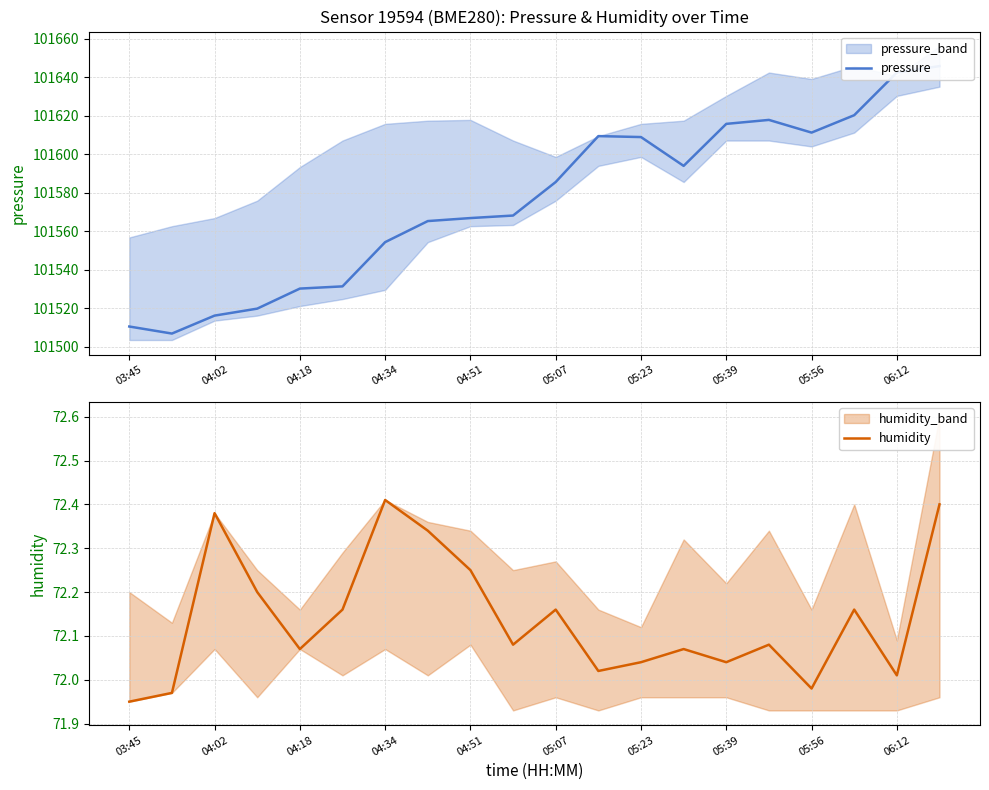

At which label does humidity reach its minimum?

03:45